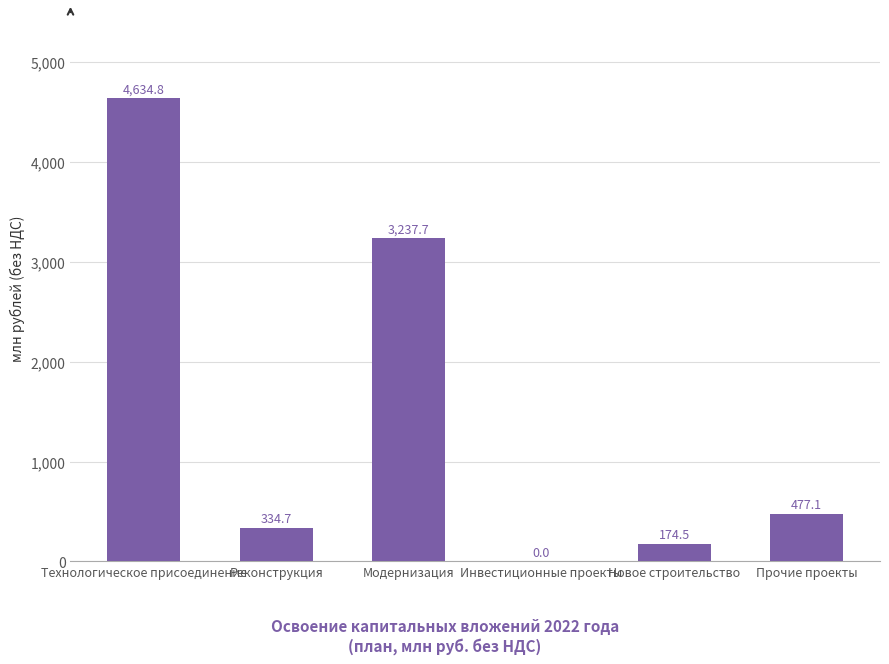

Reading right to left, what are all the values shown in this chart?

477.1	174.5	0.0	3237.7	334.7	4634.8